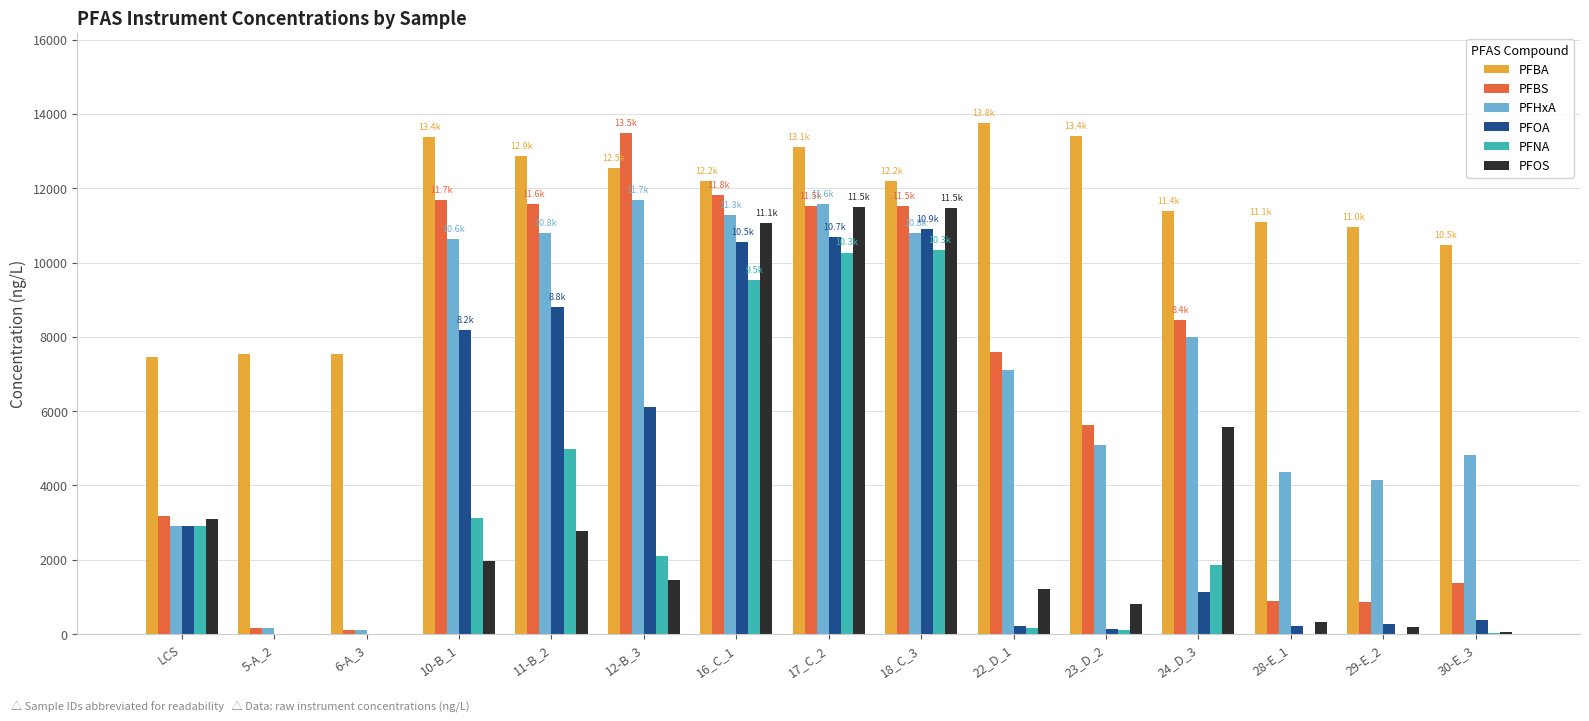

Which series has the largest total across all categories?

PFBA